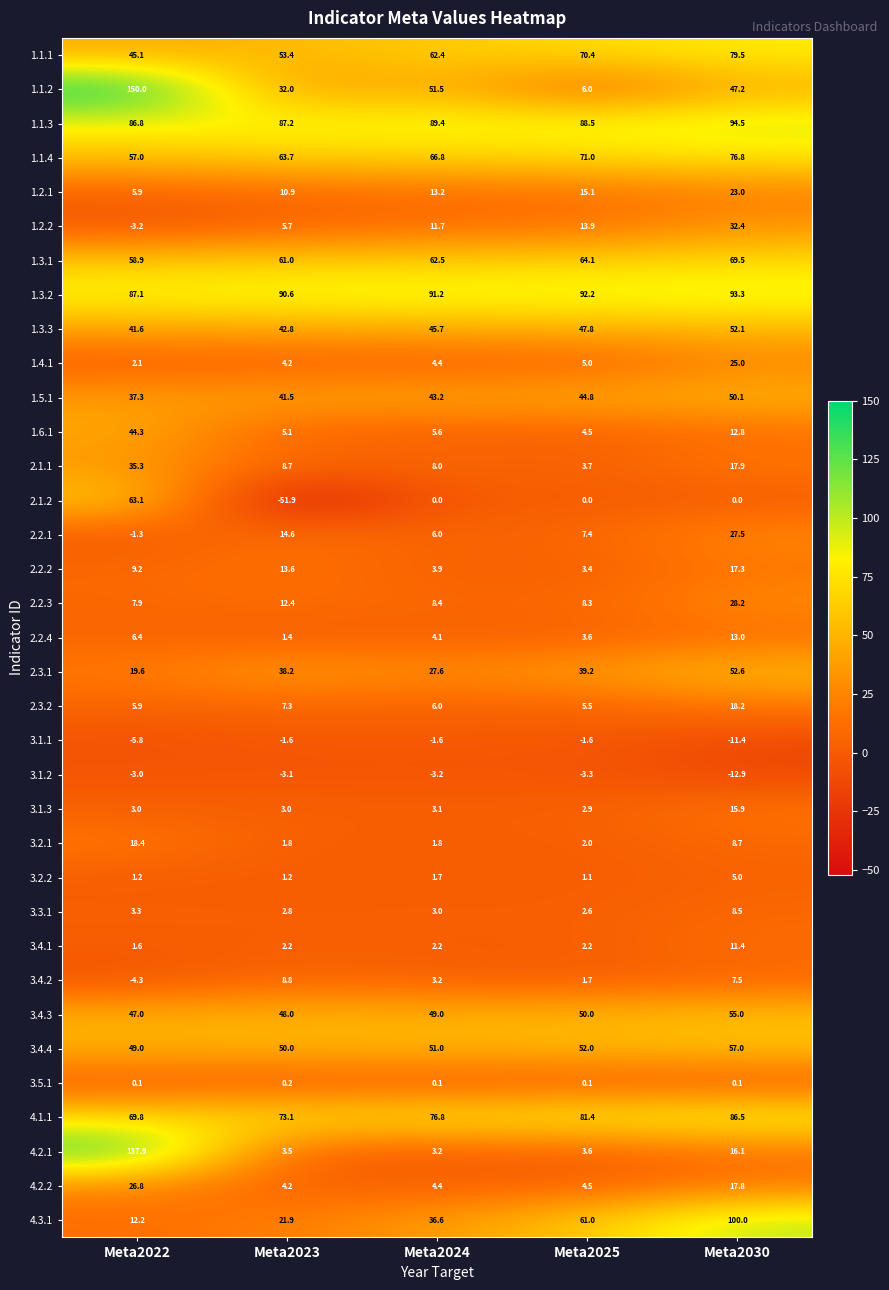

What is the minimum value shown in the chart?

-51.9